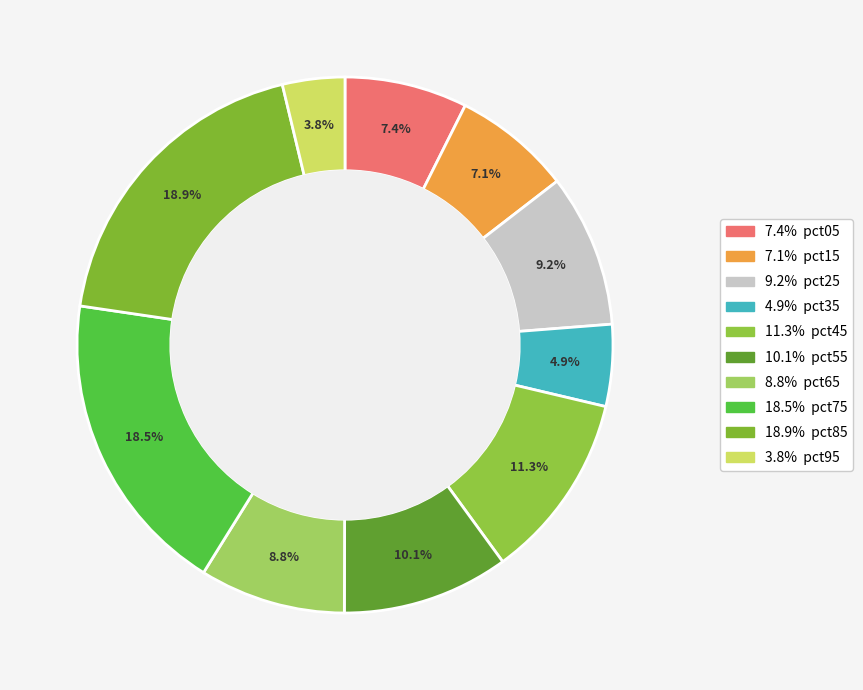

Which category has the smallest portion of the pie?

pct95